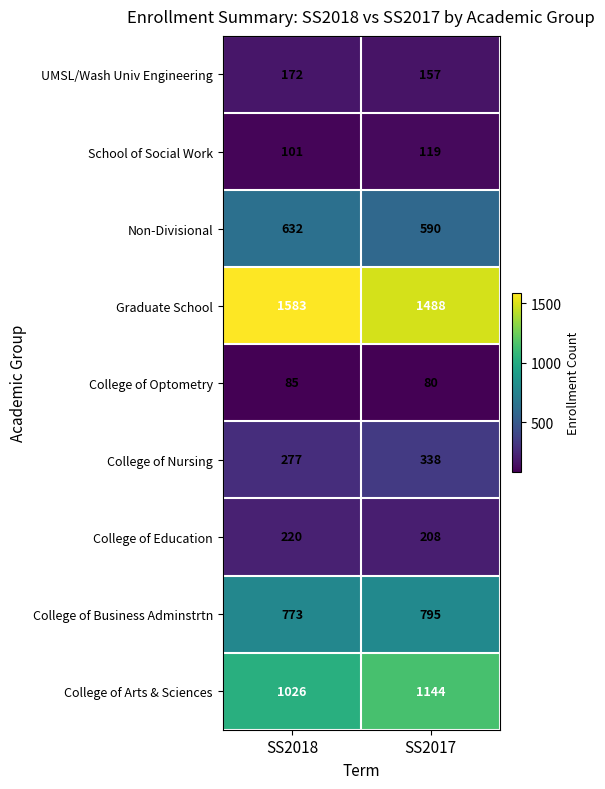

What is the difference between the maximum and minimum values in the UMSL/Wash Univ Engineering series?

15